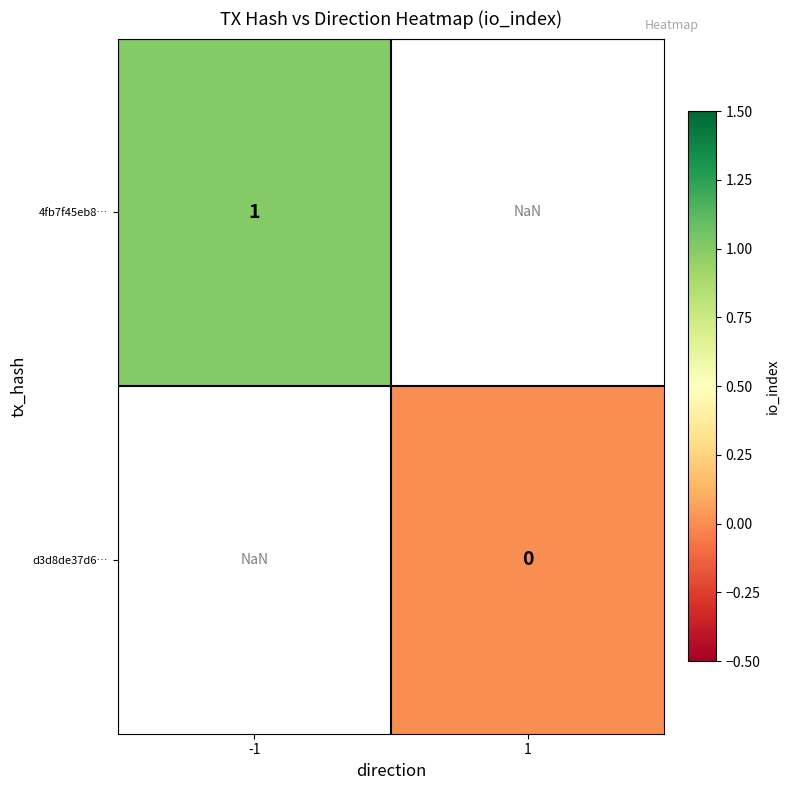

Between 1 and -1, which is larger?

-1